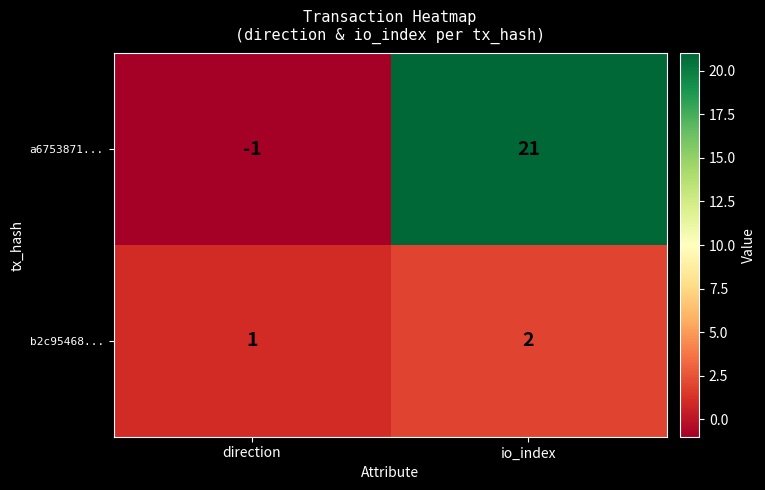

At which label is b2c95468... closest to 1?

direction